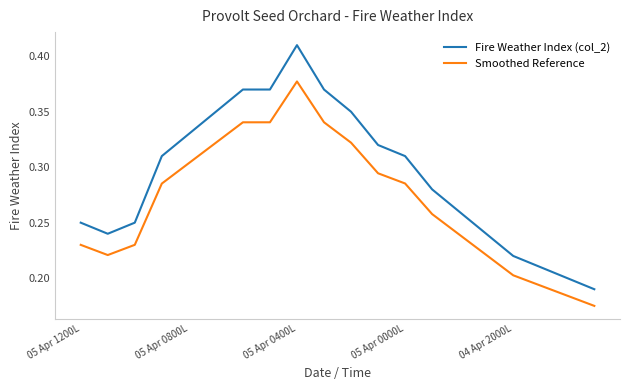

Which series has the widest spread of values?

Fire Weather Index (col_2)